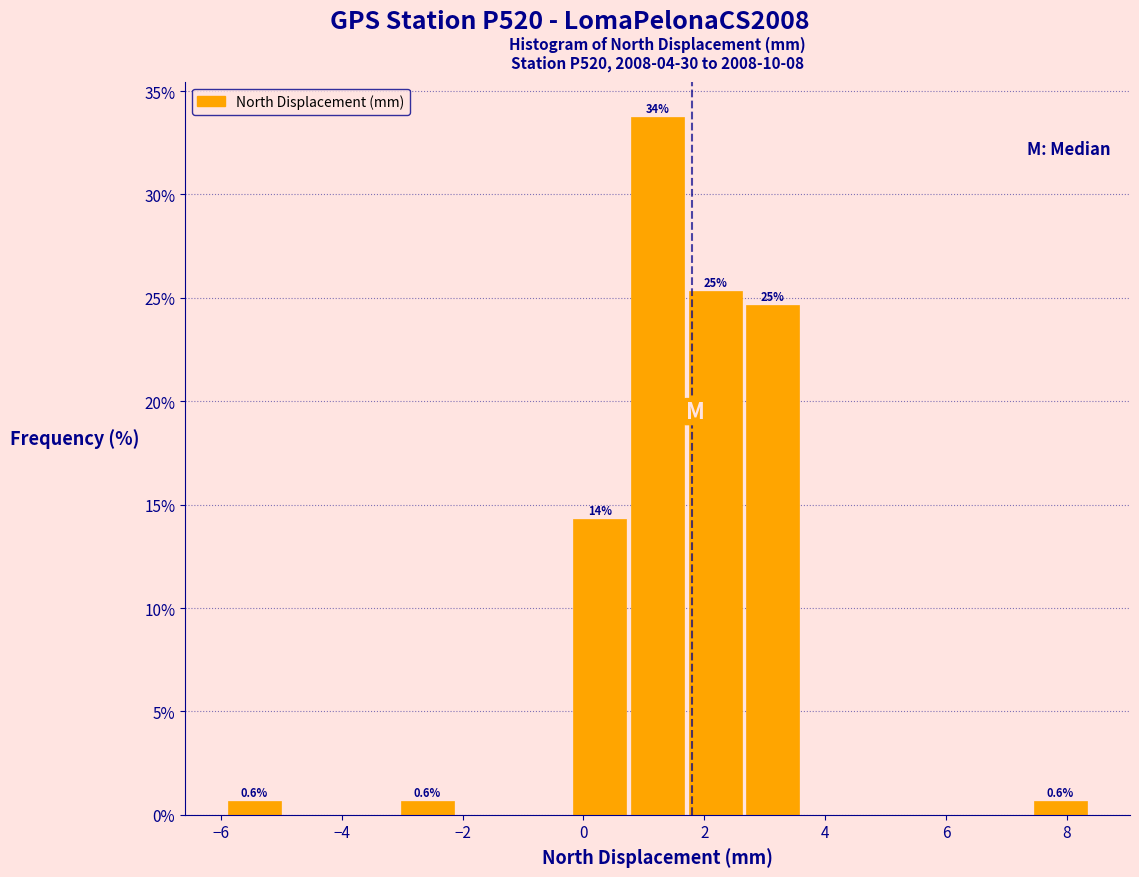

Which range on the x-axis has the tallest bar?

0.8 to 1.8